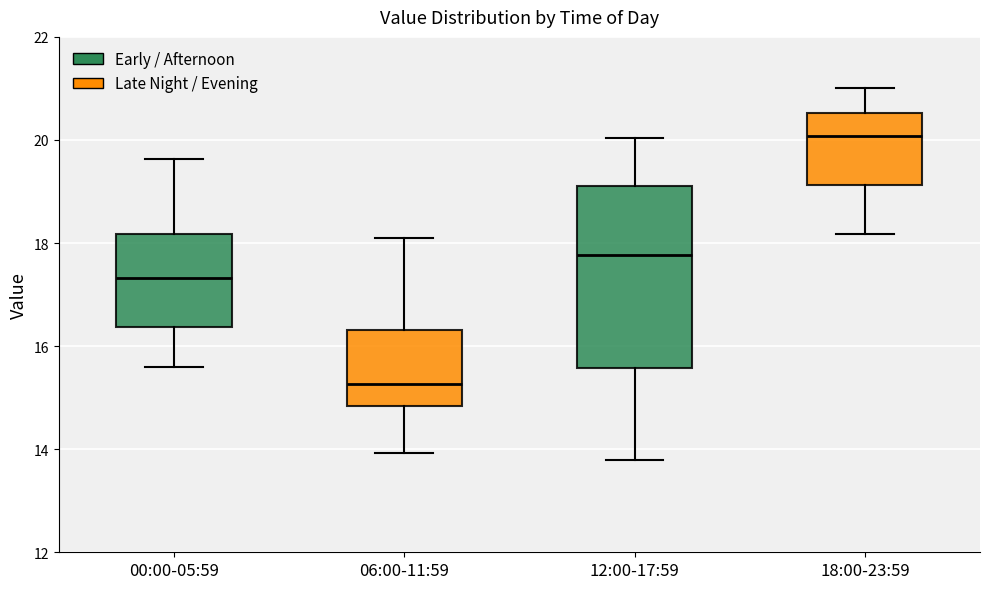

Which box has the lowest median line?

06:00-11:59